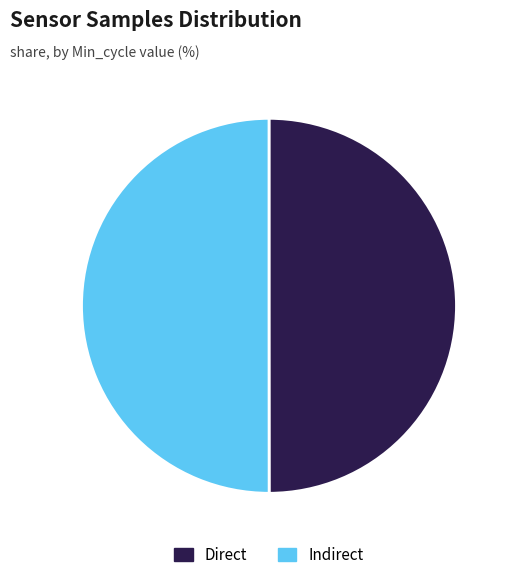

Combined, do Indirect and Direct account for over 50%?

Yes